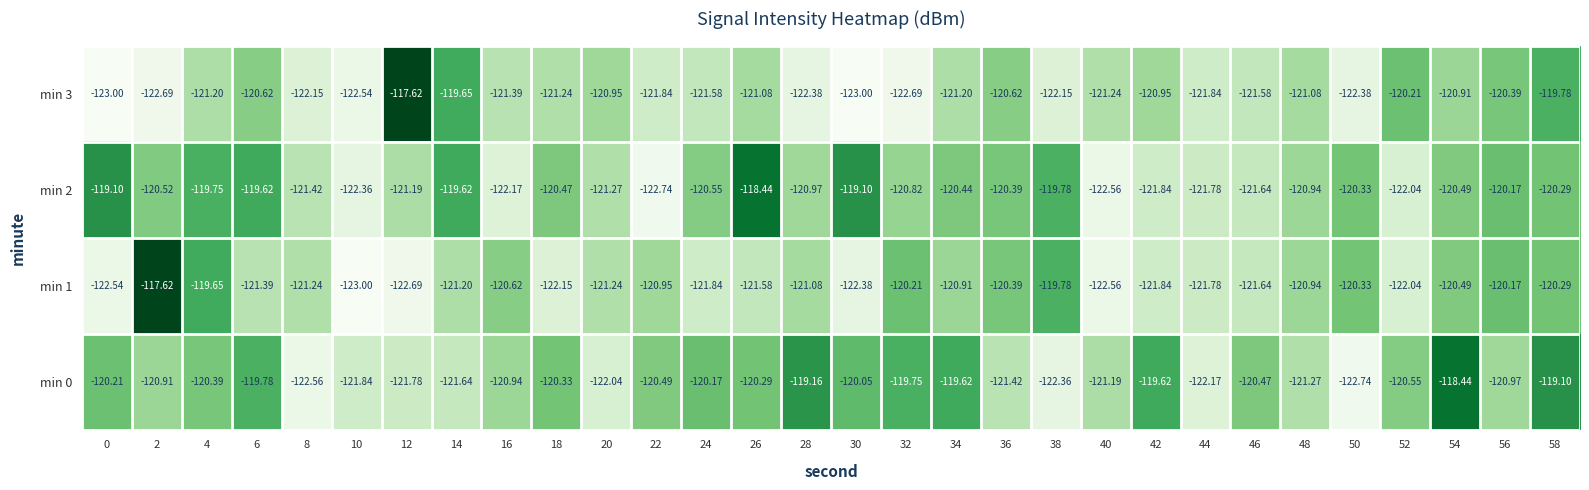

Is the value of min 3 at 46 greater than the value of min 0 at 58?

No